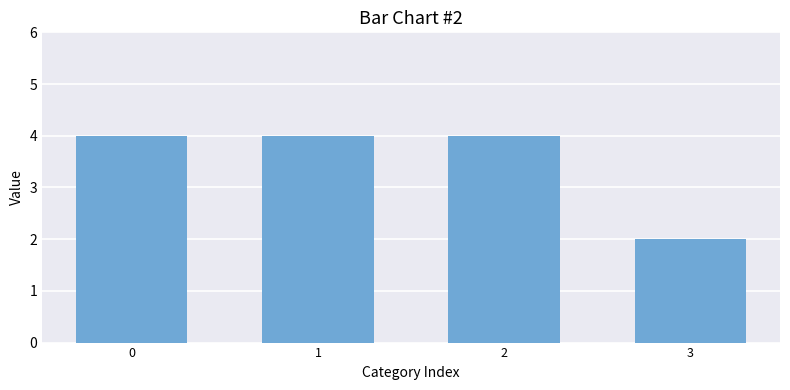

What is the value of the 1st bar from the left?

4